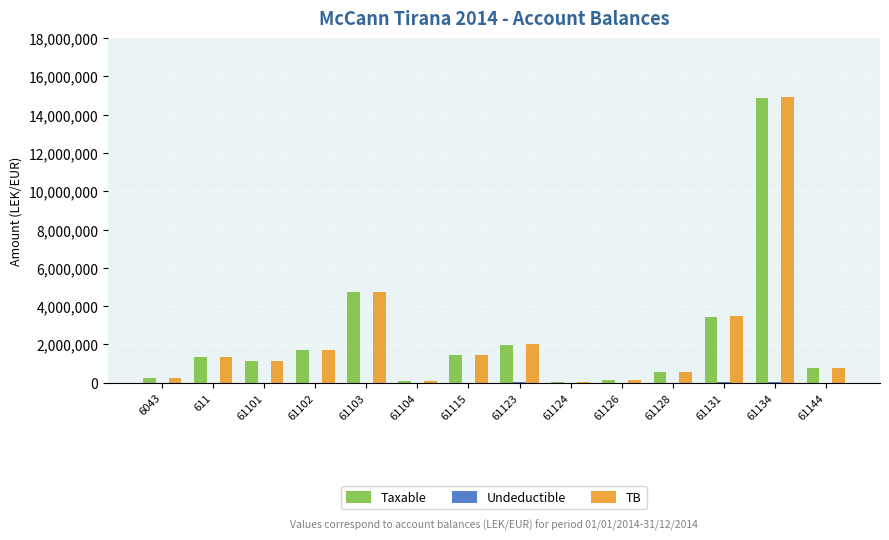

True or false: TB has a value of 1149043.7 at 61101.

True